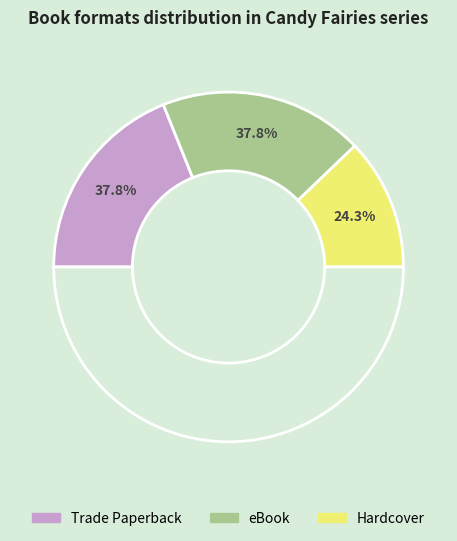

Is there a majority slice in this chart?

No